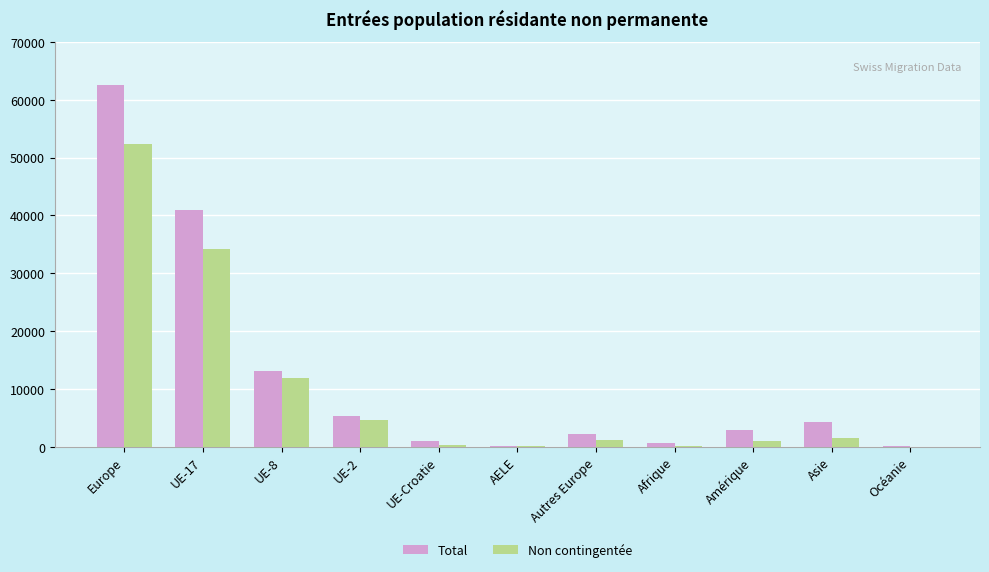

Where is Total nearest to the value 31323?

UE-17